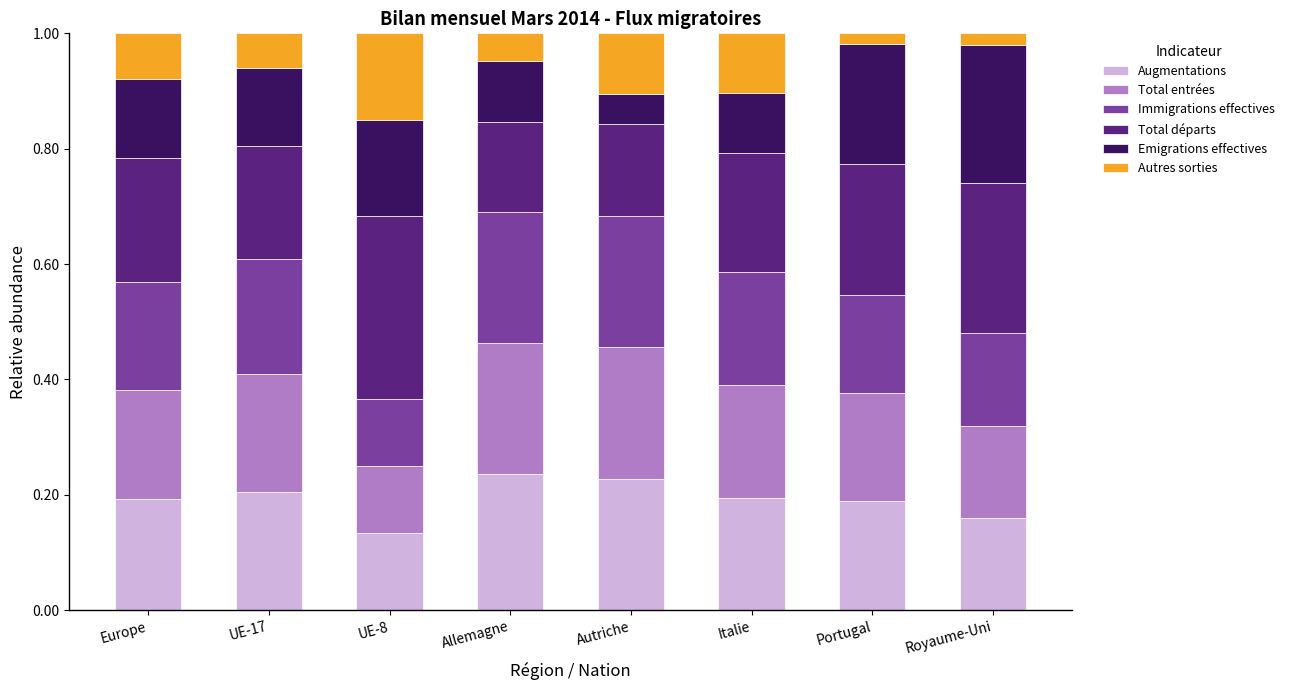

Does the chart contain stacked bars?

Yes